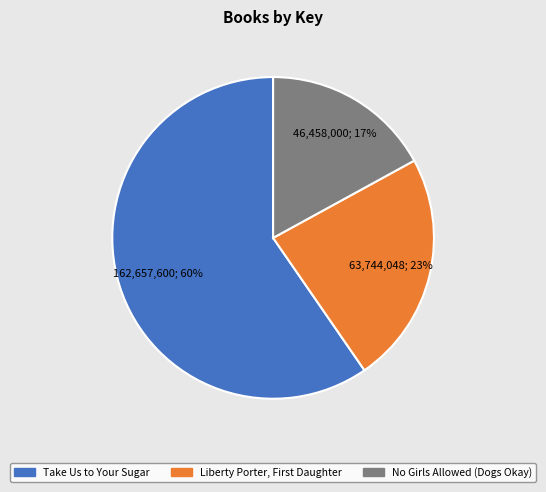

Count the number of slices in the pie.

3